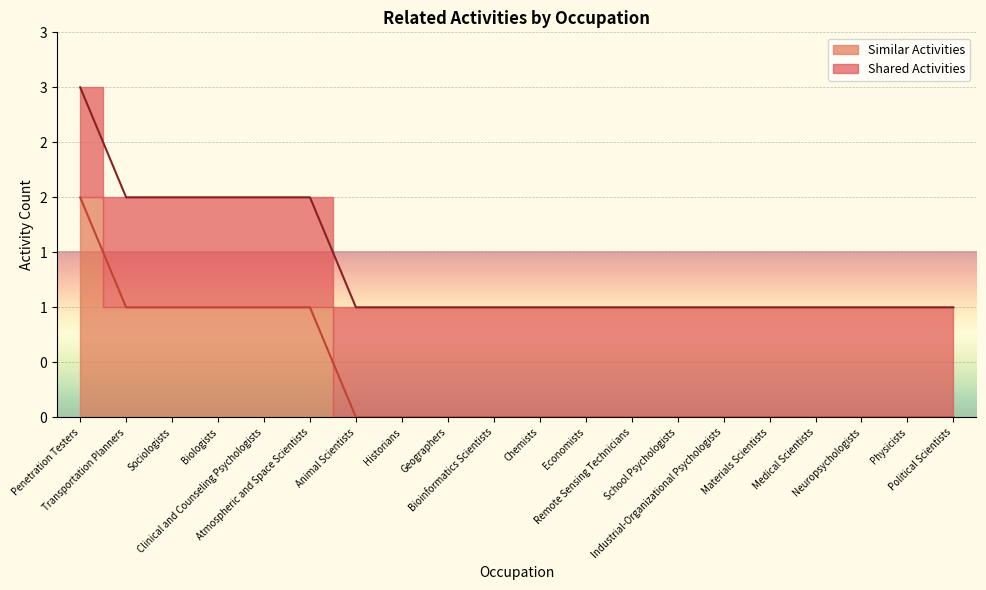

How many data points does each series have?

20